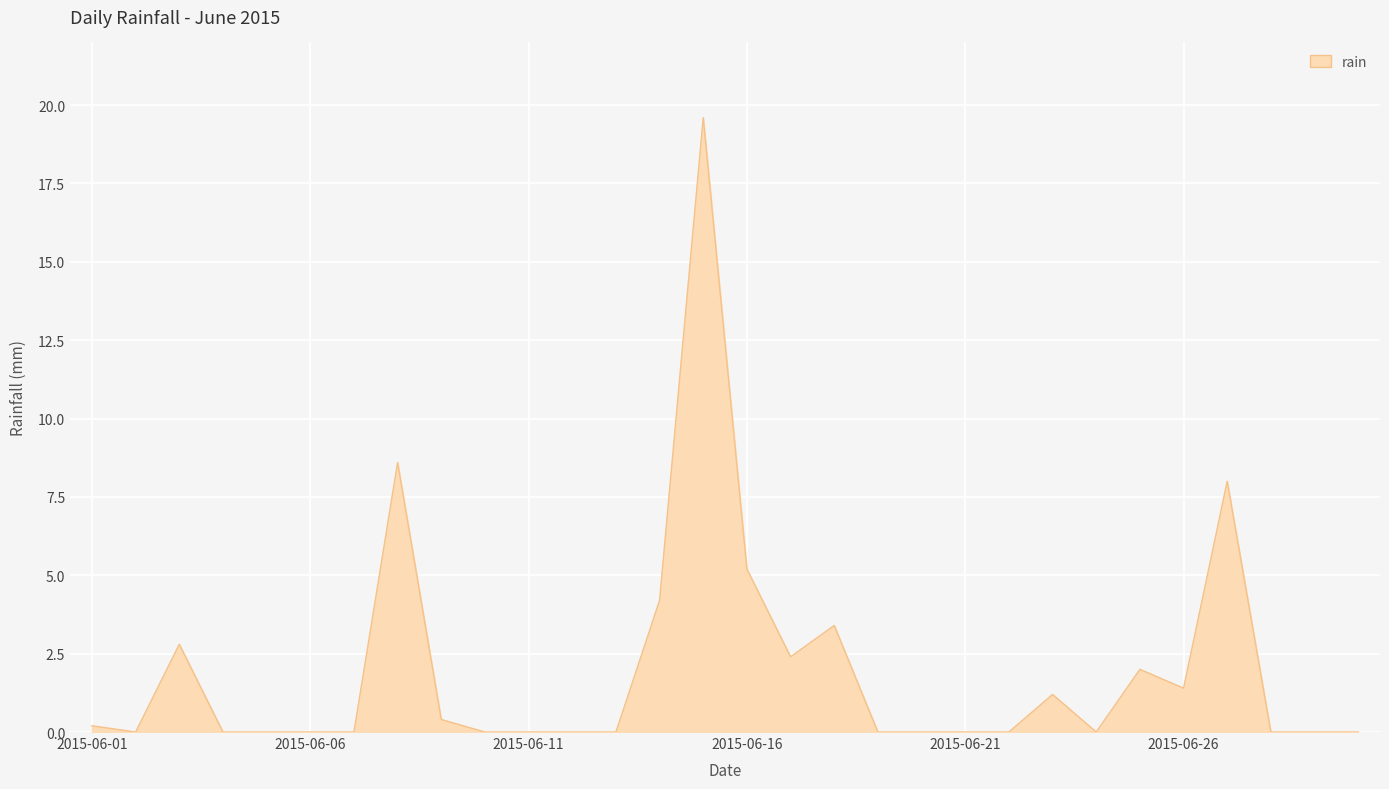

Does the chart have visible grid lines?

Yes